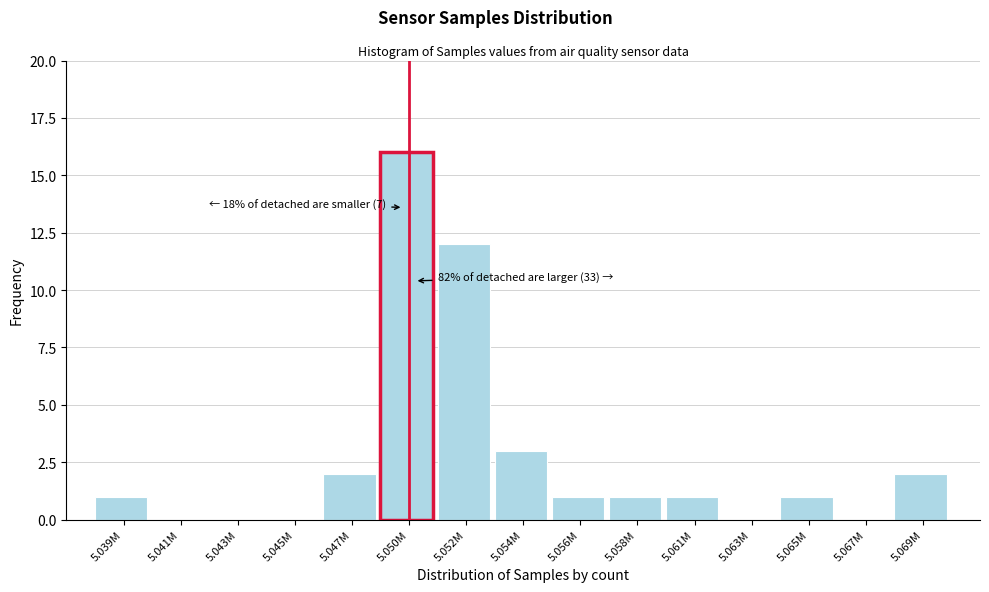

Reading left to right, transcribe all the data shown in this chart.

5.039M=1	5.041M=0	5.043M=0	5.045M=0	5.047M=2	5.050M=16	5.052M=12	5.054M=3	5.056M=1	5.058M=1	5.061M=1	5.063M=0	5.065M=1	5.067M=0	5.069M=2